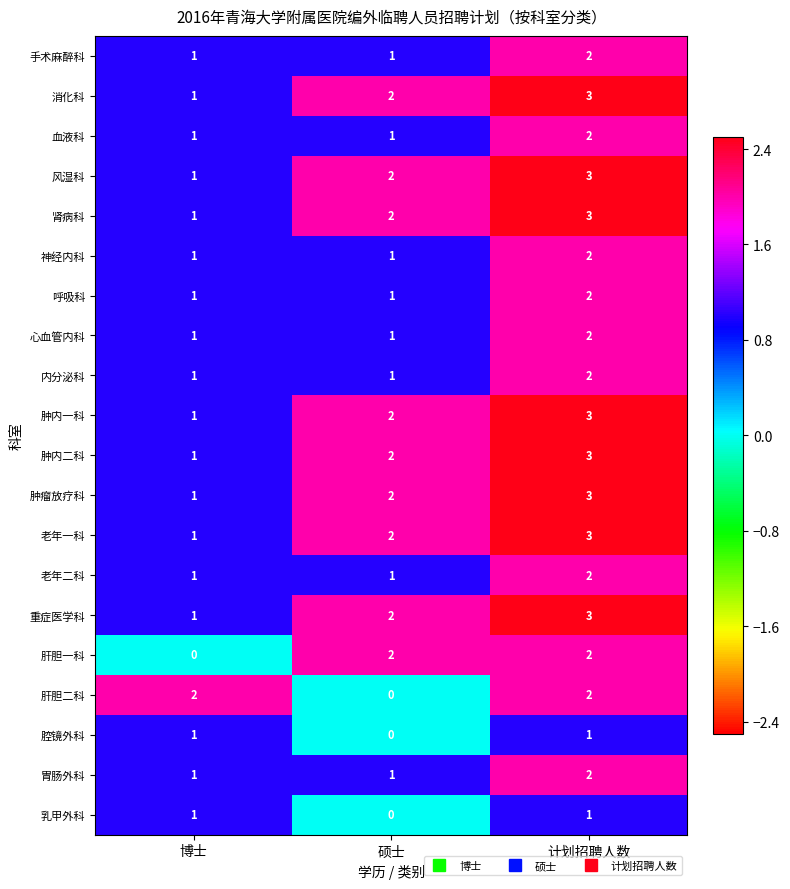

What is the sum of the 重症医学科 values at 博士 and 计划招聘人数?

4